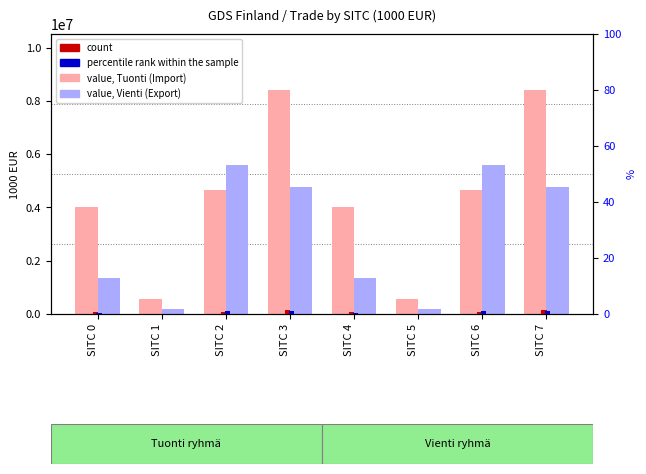

Where does the Vienti (Export) series first go above 4755467?

SITC 2